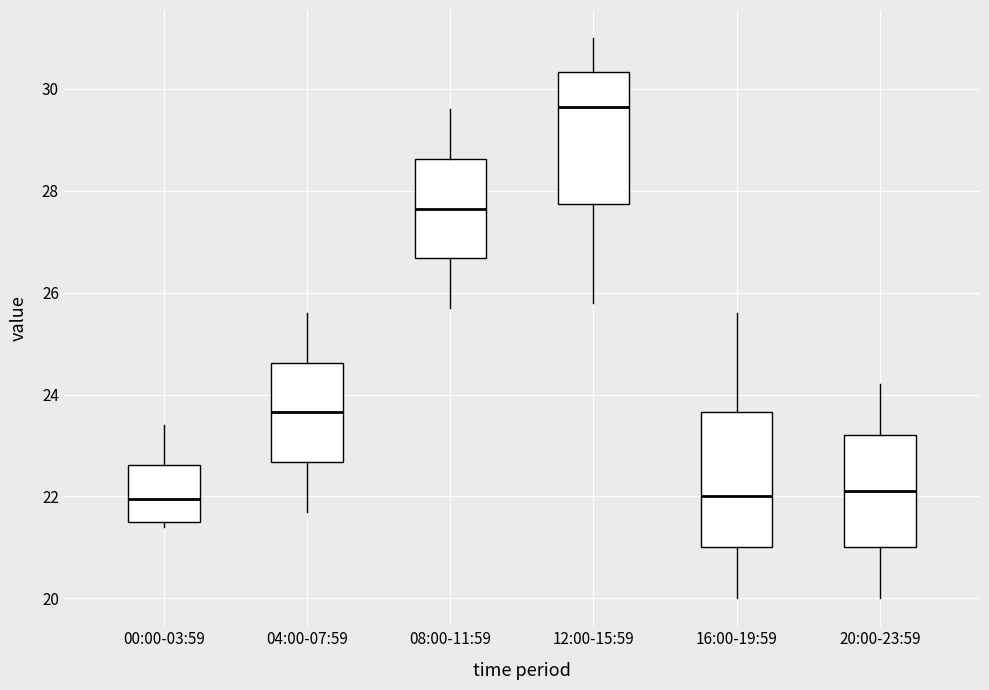

Which box has the highest median line?

12:00-15:59